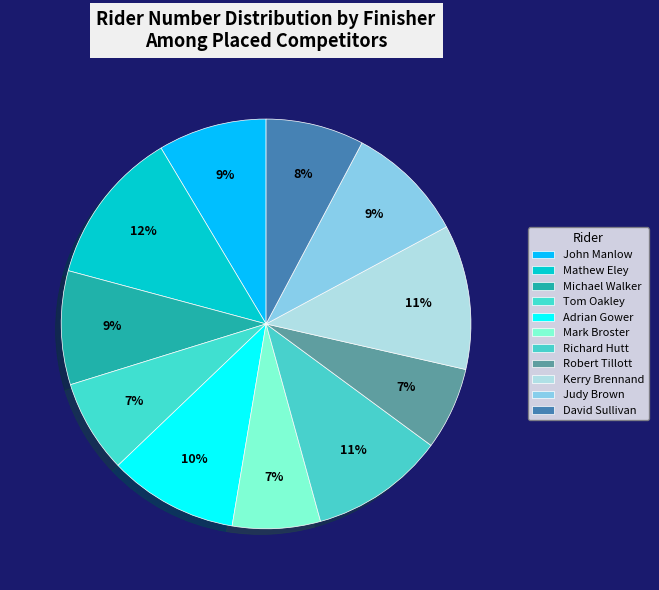

How many segments does this pie chart have?

11